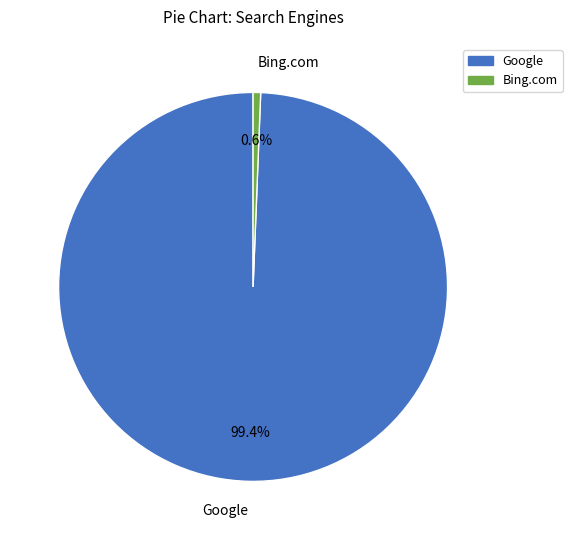

Is there any slice that represents more than half of the pie?

Yes